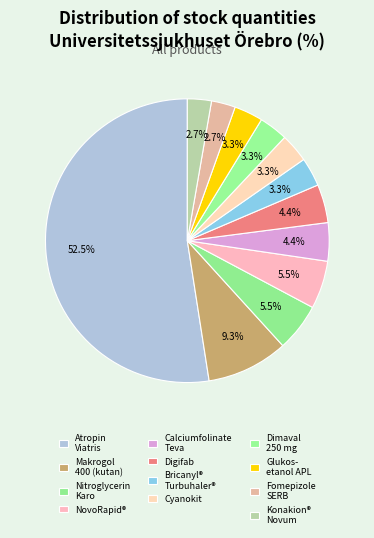

How many segments does this pie chart have?

12